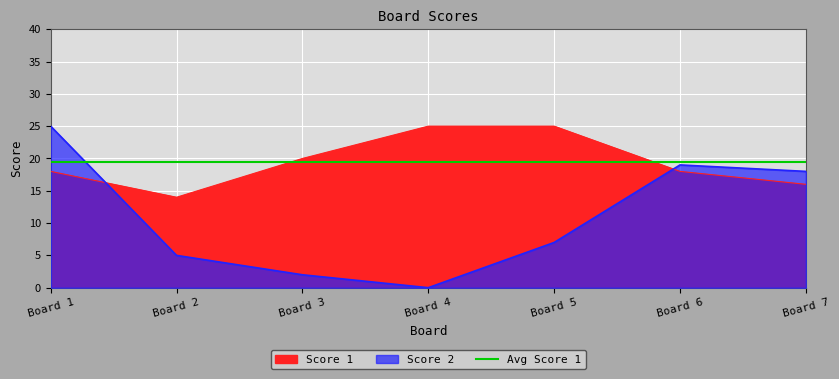

How many values in the Score 2 series exceed 7?

3